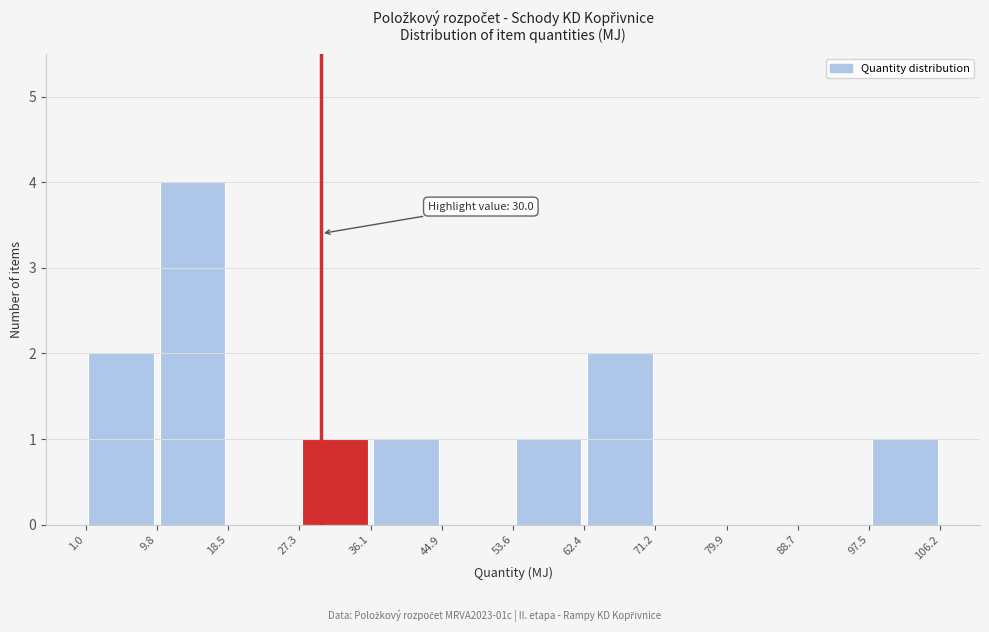

Which range on the x-axis has the tallest bar?

9.8 to 18.5